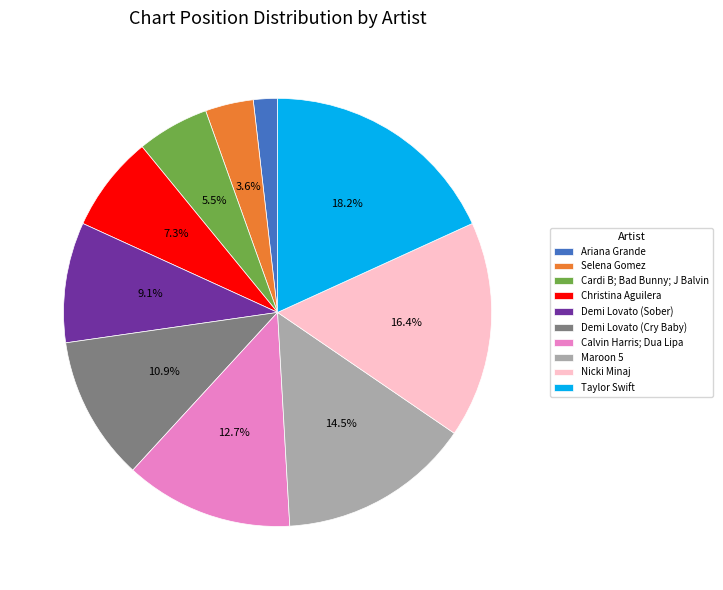

Is there any slice that represents more than half of the pie?

No